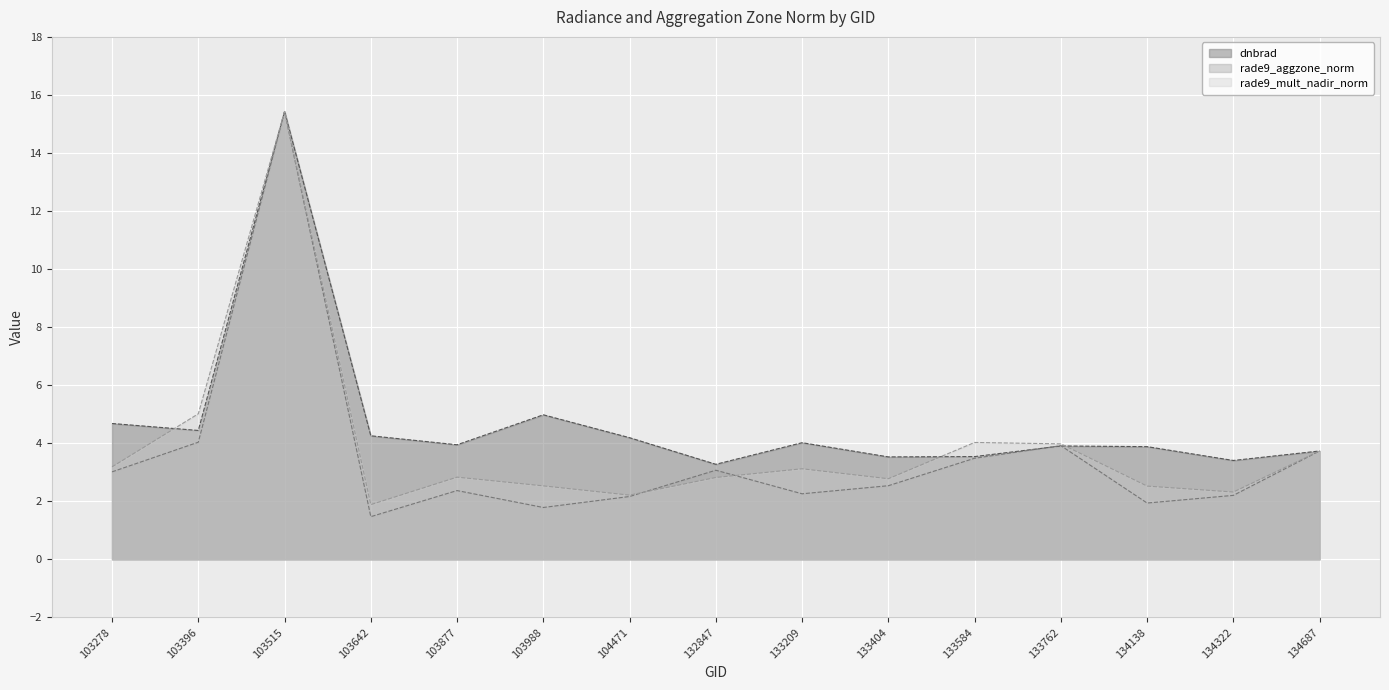

How many lines are shown in the chart?

3